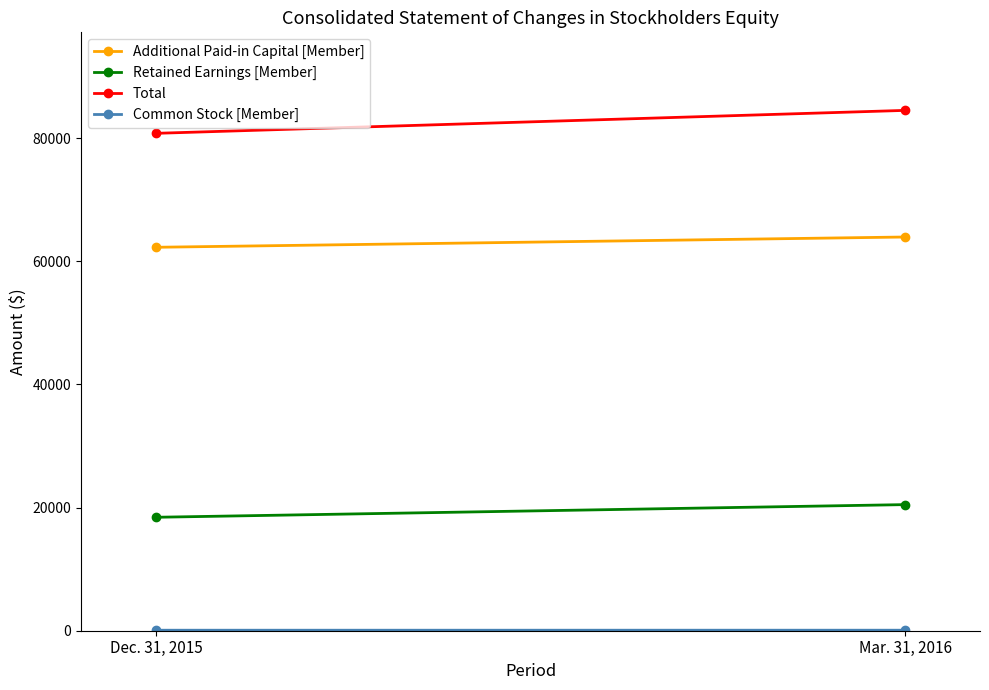

Which series has the largest range (max minus min)?

Total